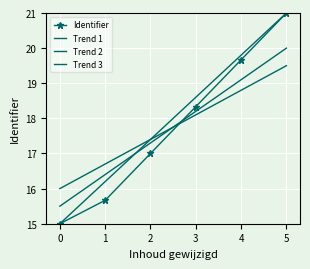

The Trend 1 series shows 19.8 at 4. True or false?

True